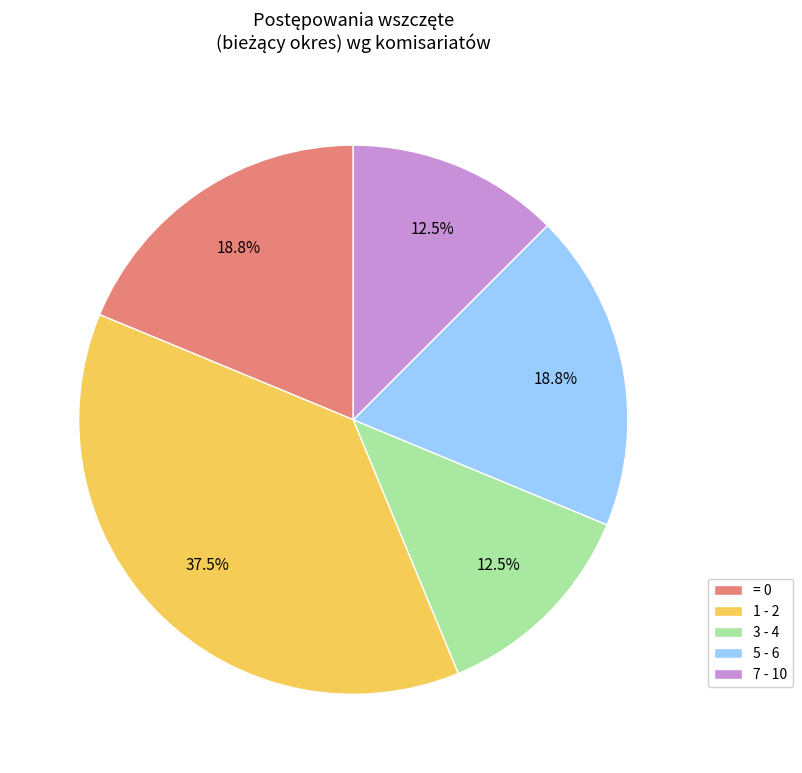

What is the ratio of the value at 5 - 6 to the value at 1 - 2?

0.5